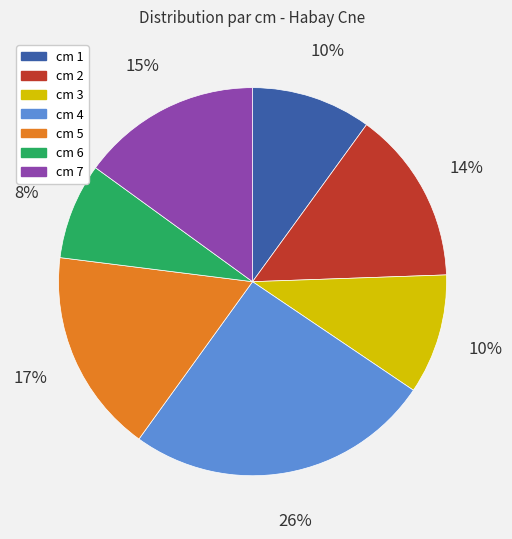

True or false: cm 1 accounts for 24% of the total.

False